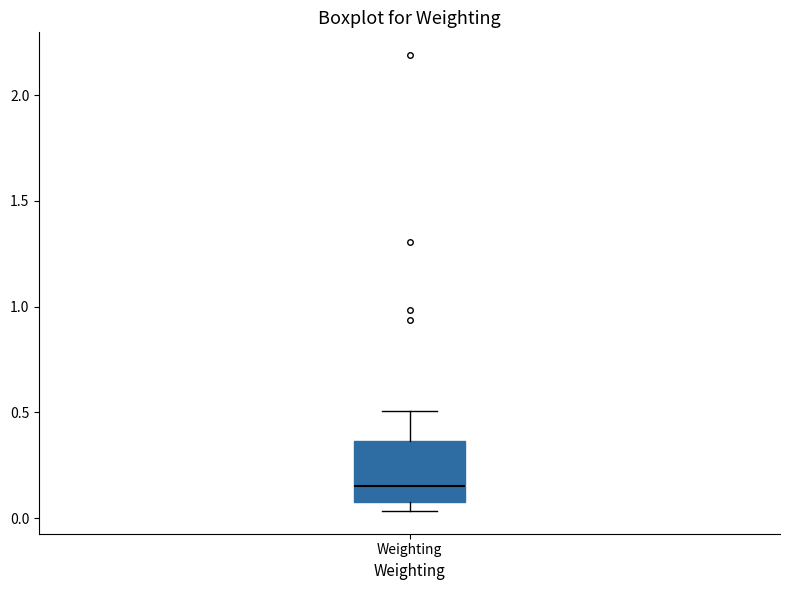

Transcribe this box plot: give where the median line is, the range the box spans, and where the two whiskers end, as read against the y-axis. The values are not printed on the chart, so give them approximately, as read against the axis.

median 0.15, box 0.10 to 0.35, whiskers 0.05 to 0.50